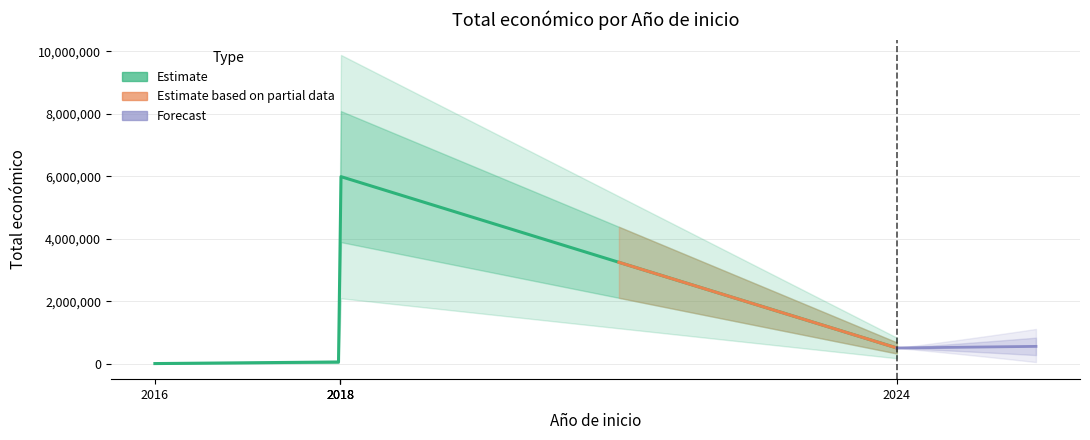

What value does the data have at 2016?

7980